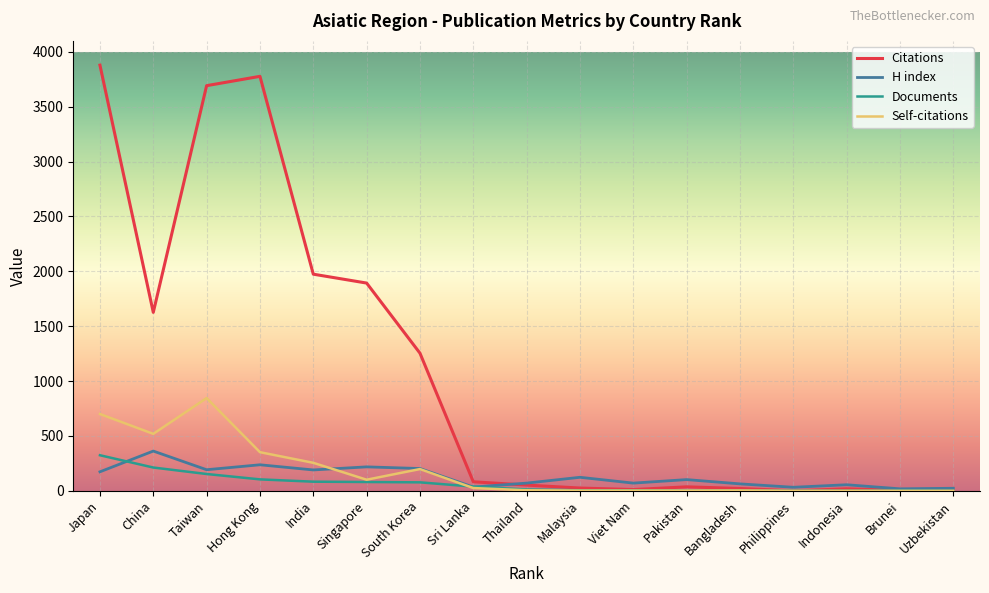

How many lines are shown in the chart?

4